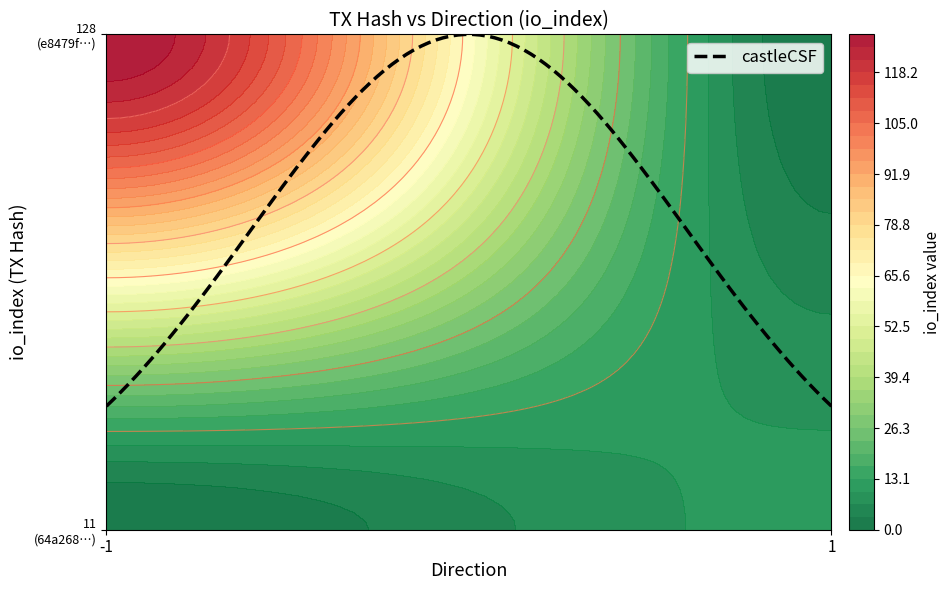

Between direction and io_index, which is larger?

io_index